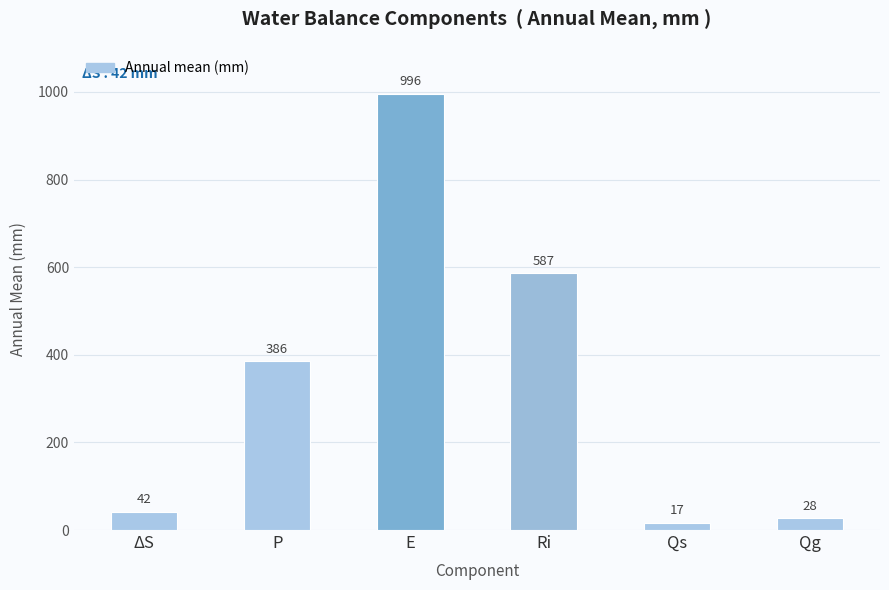

How many values are below 386?

3